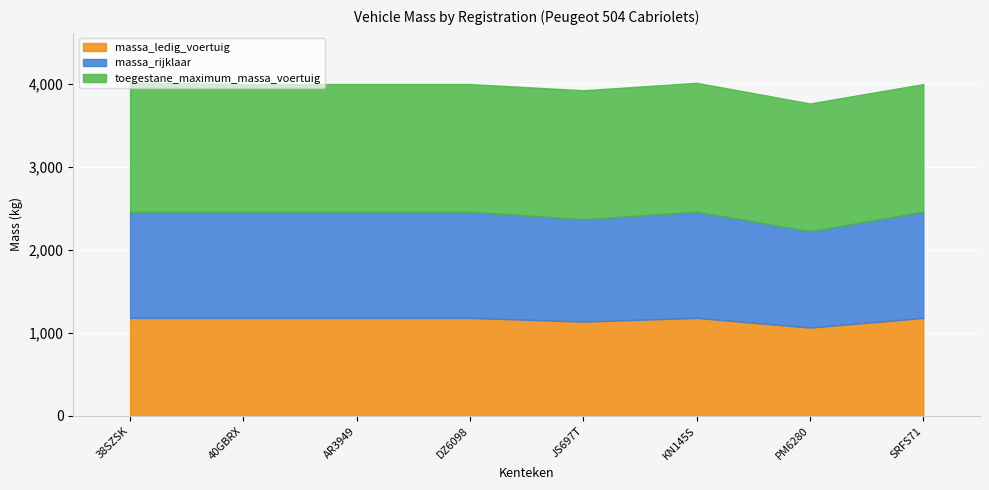

Count the number of categories in the chart.

8